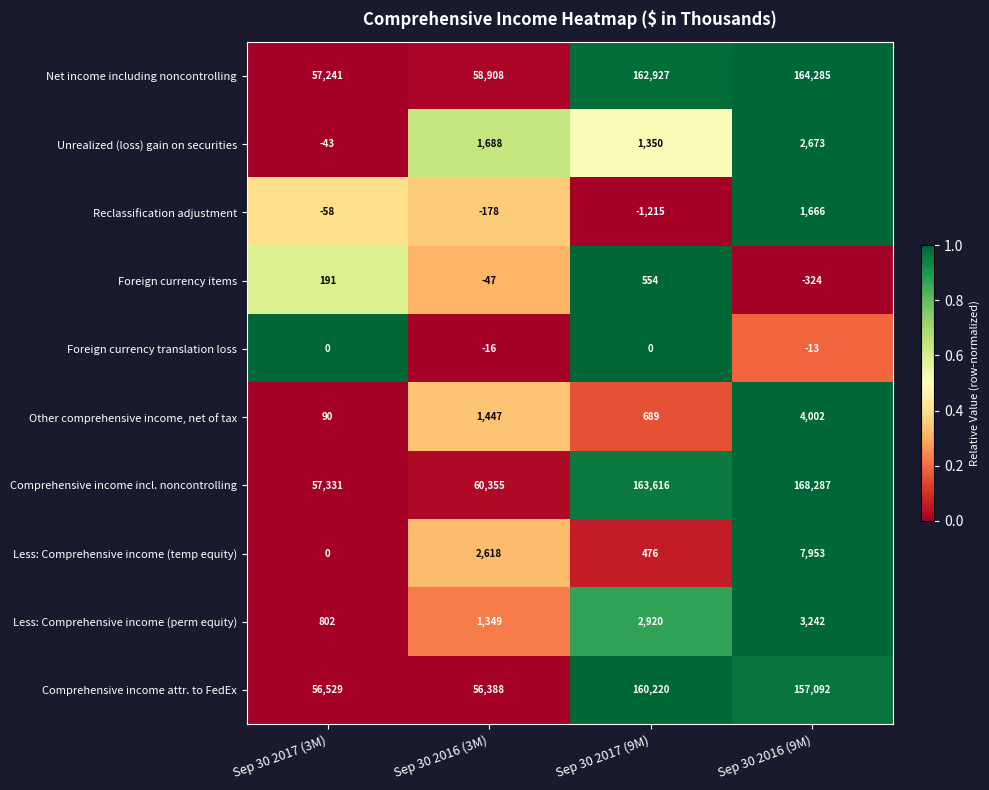

True or false: Unrealized (loss) gain on securities has a value of -20 at Sep 30 2017 (3M).

False